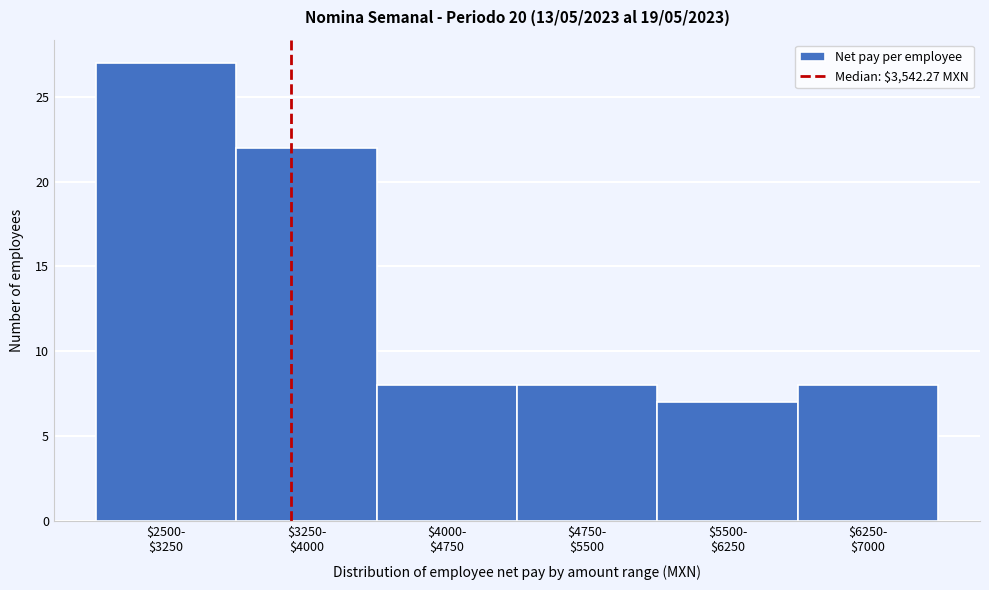

Reading left to right, extract all data points from this chart.

27	22	8	8	7	8